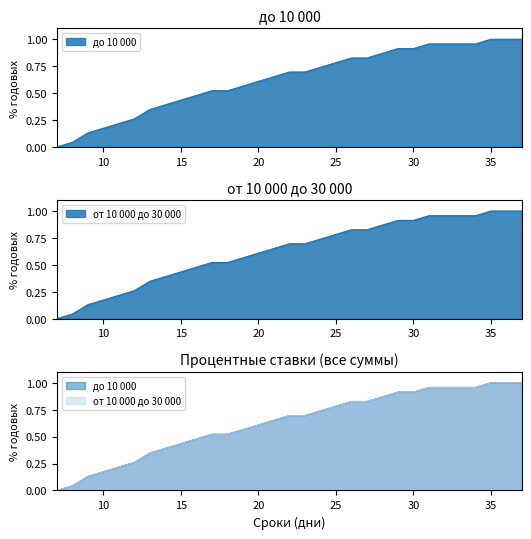

Which label corresponds to the smallest value in the chart?

7